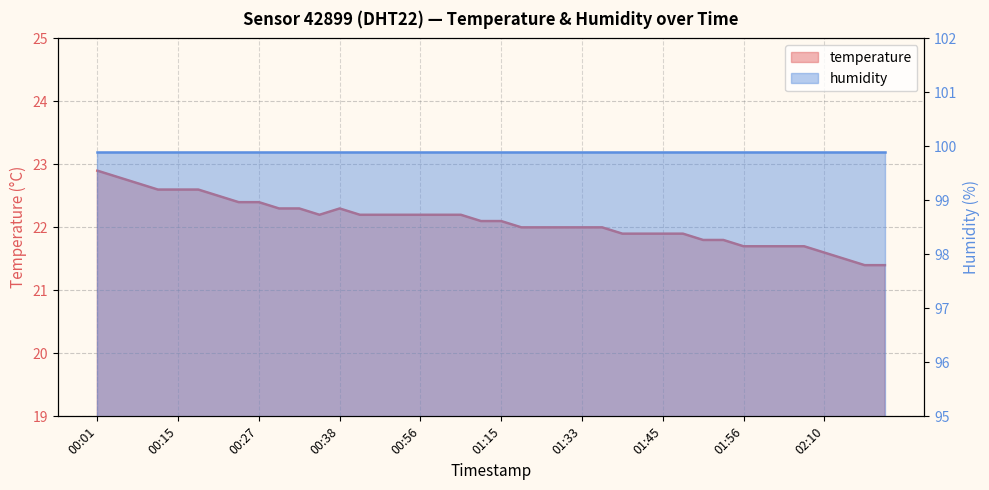

What is the change in value from 00:50 to 01:42?

-0.3